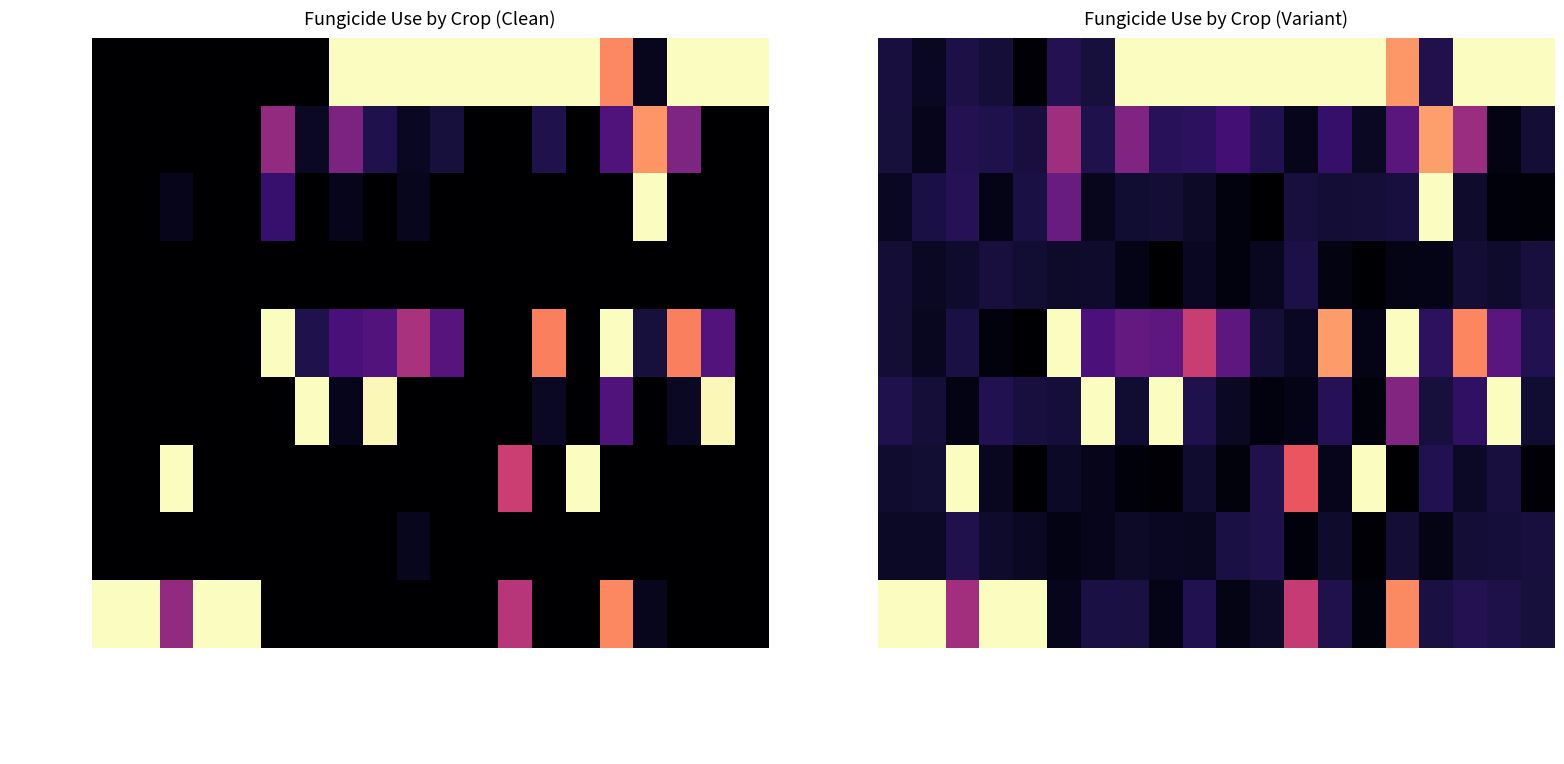

Rank the series at Soufre from lowest to highest value.

Triticale, Kartoffeln, Winterweizen, Mais, Hafer, Wintergerste, Raps, Sommergerste, Trauben